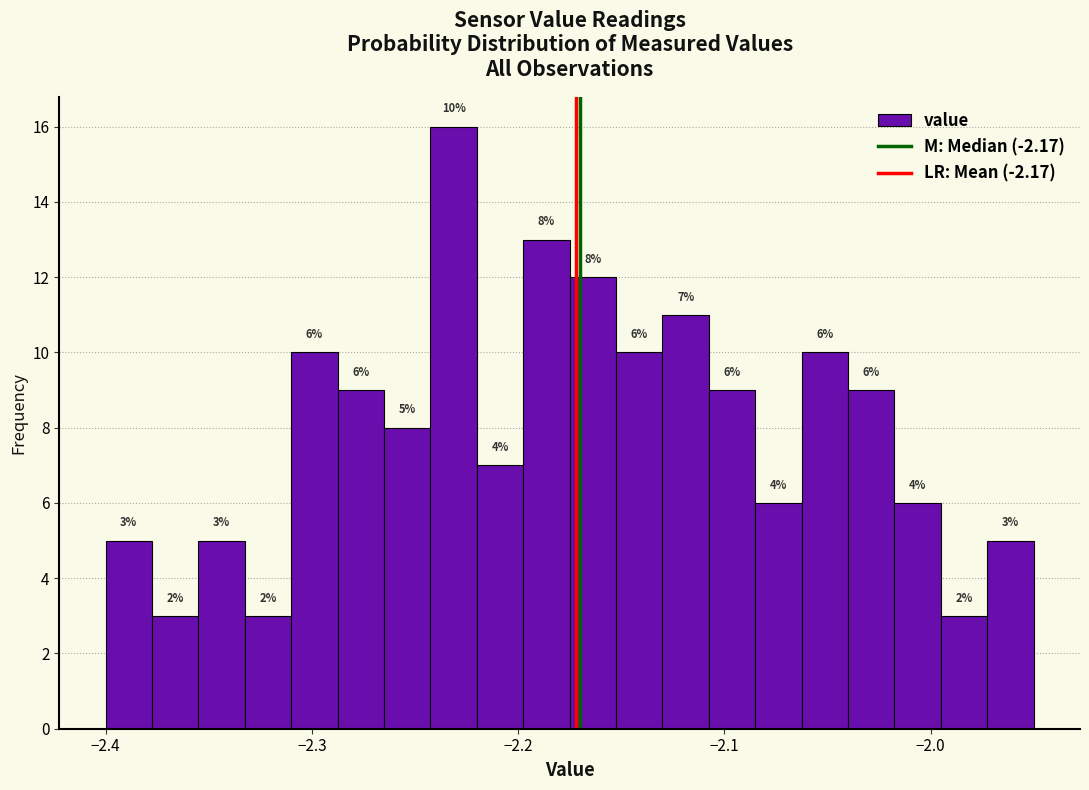

Read against the x-axis, roughly where is the centre of the tallest bar?

-2.23